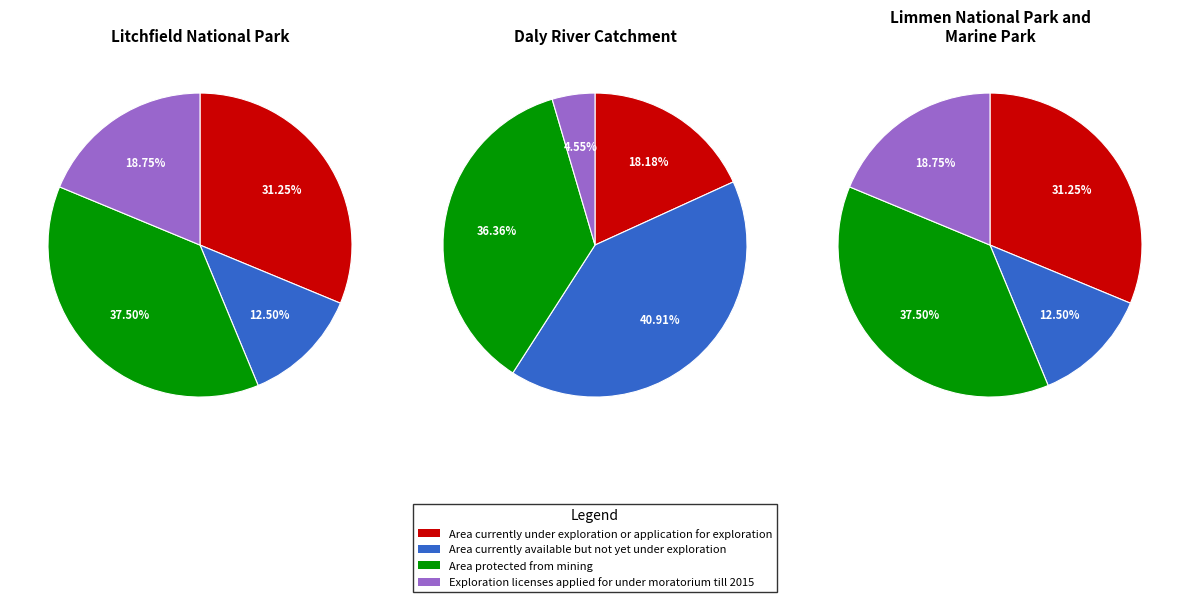

True or false: 8 accounts for 1% of the total.

False